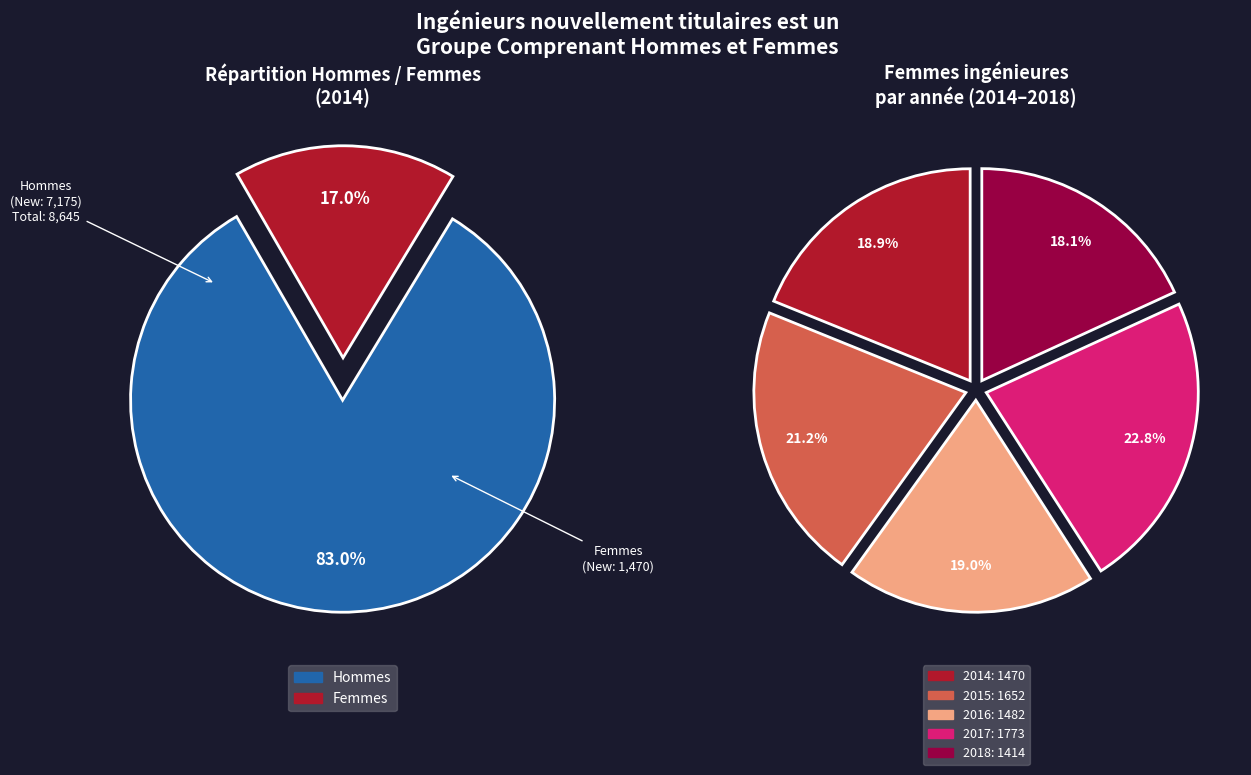

The 2017 slice represents 23% of the pie. True or false?

True